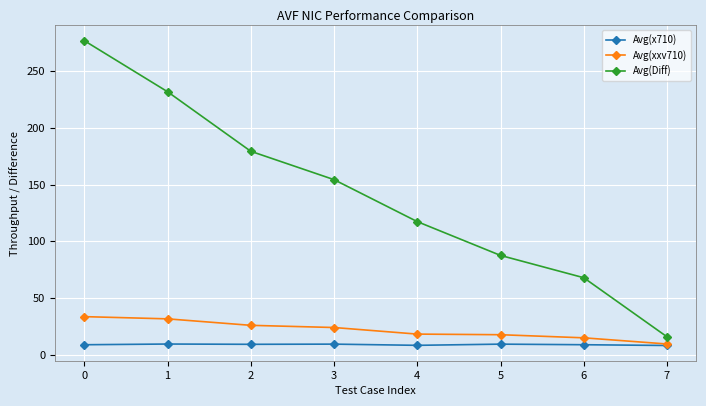

What is the value of the Avg(x710) point at the 2nd from the left?

9.6